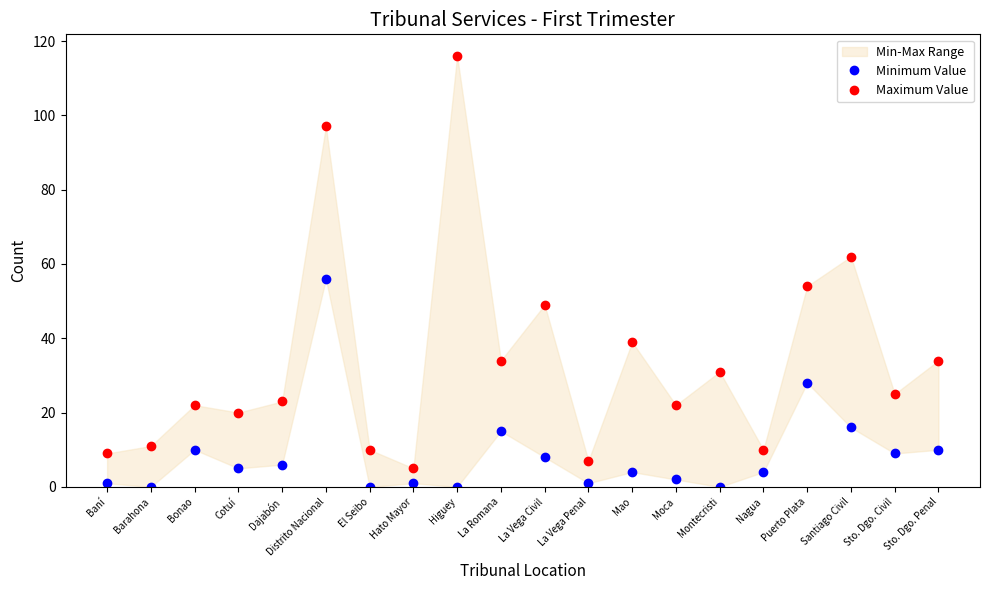

True or false: Minimum Value and Maximum Value cross at least once.

False